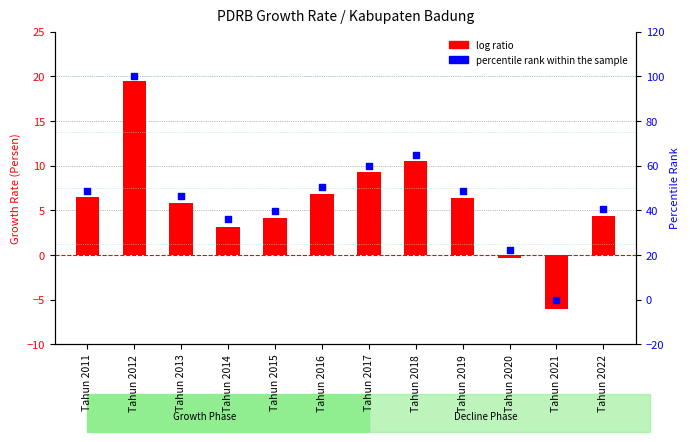

Which series has the widest spread of Y values?

percentile rank within the sample